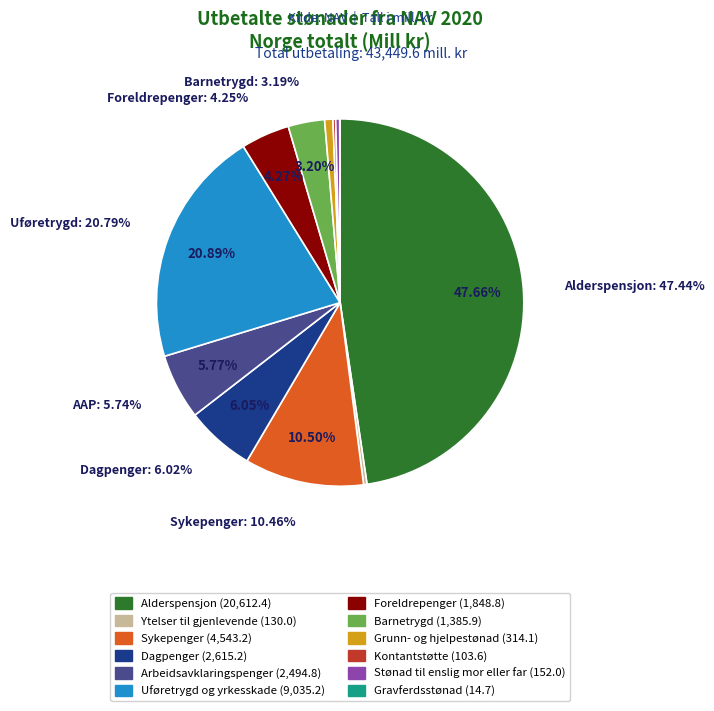

How many segments does this pie chart have?

12